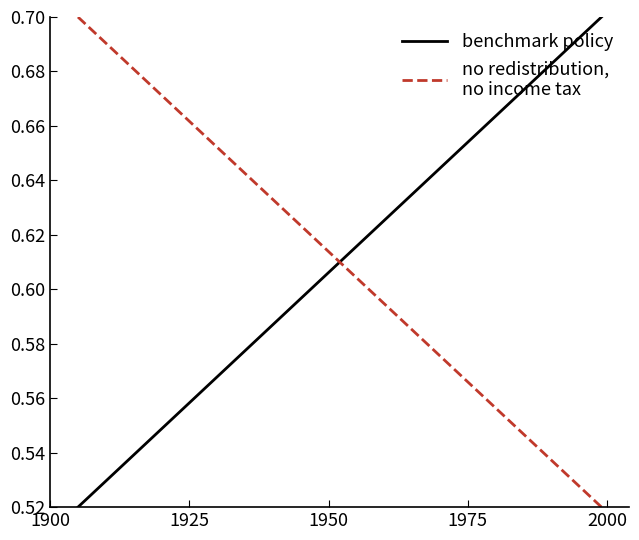

What is the difference between the maximum and minimum values in the no redistribution,
no income tax series?

0.2